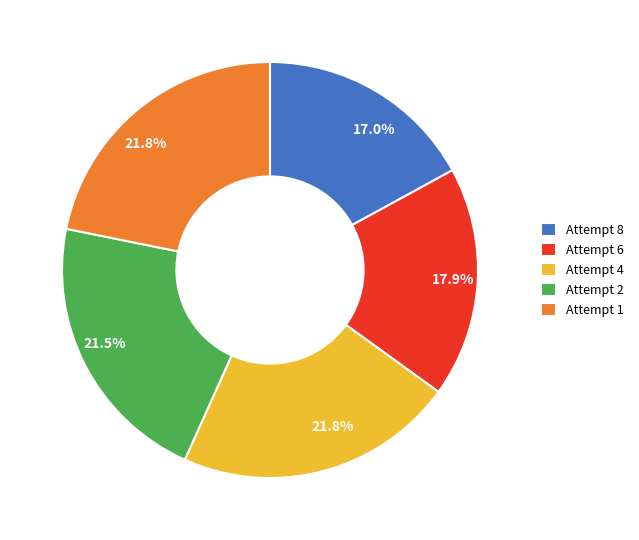

Is there any slice that represents more than half of the pie?

No